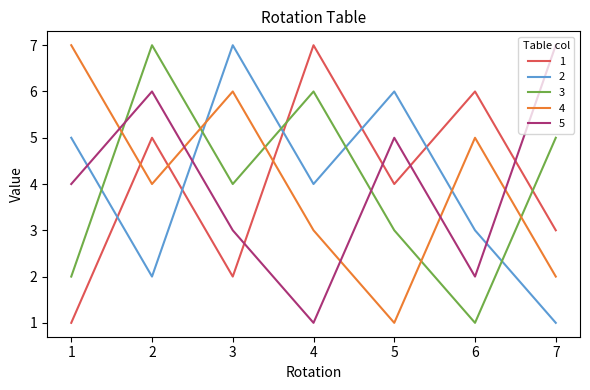

What is the greatest value displayed?

7